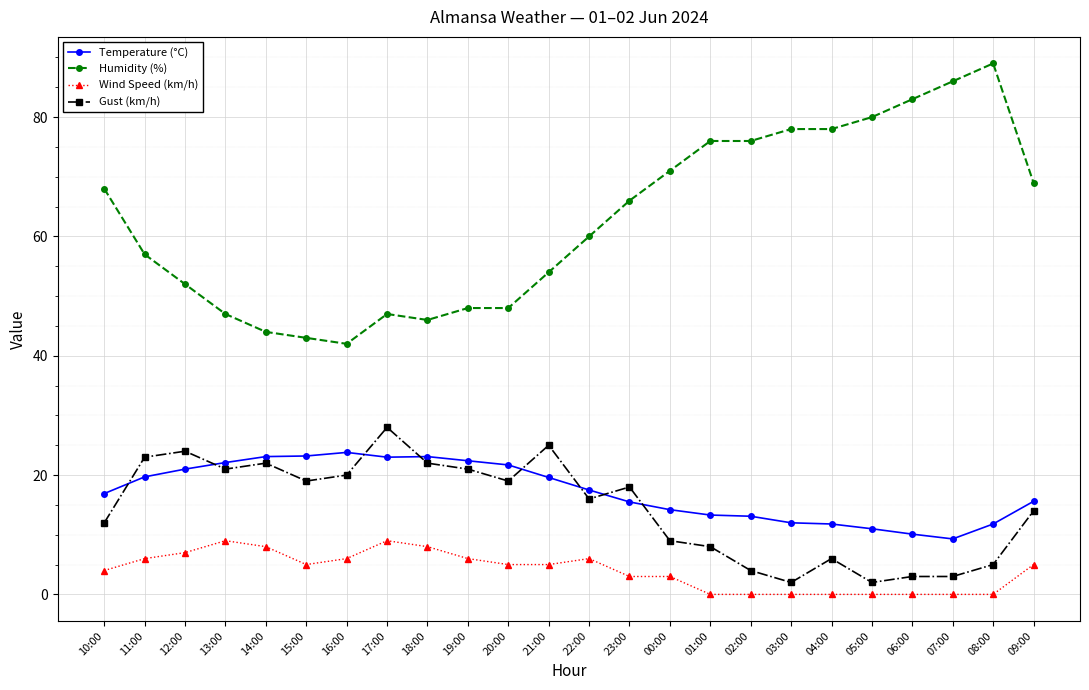

True or false: Humidity (%) has more than 1 points higher than both neighbors.

True